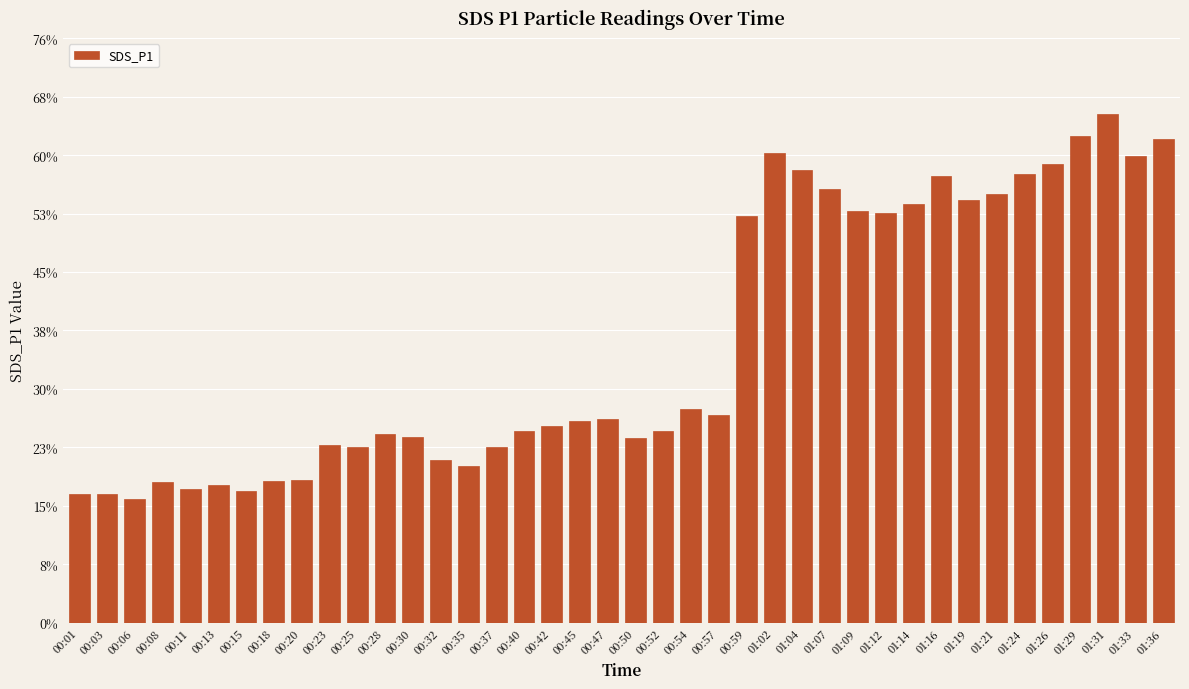

How many data points does each series have?

40